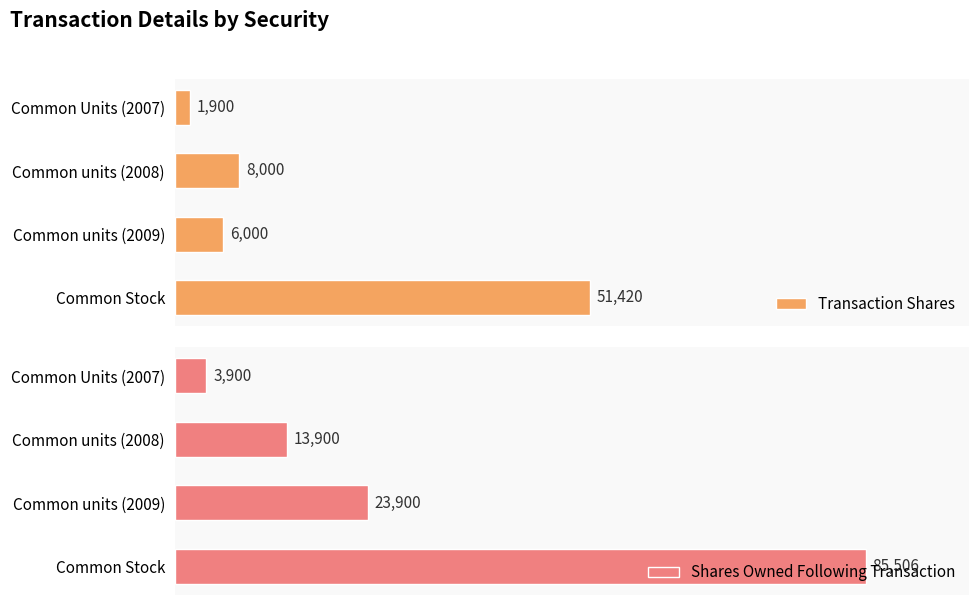

How many bars are there in each group?

2